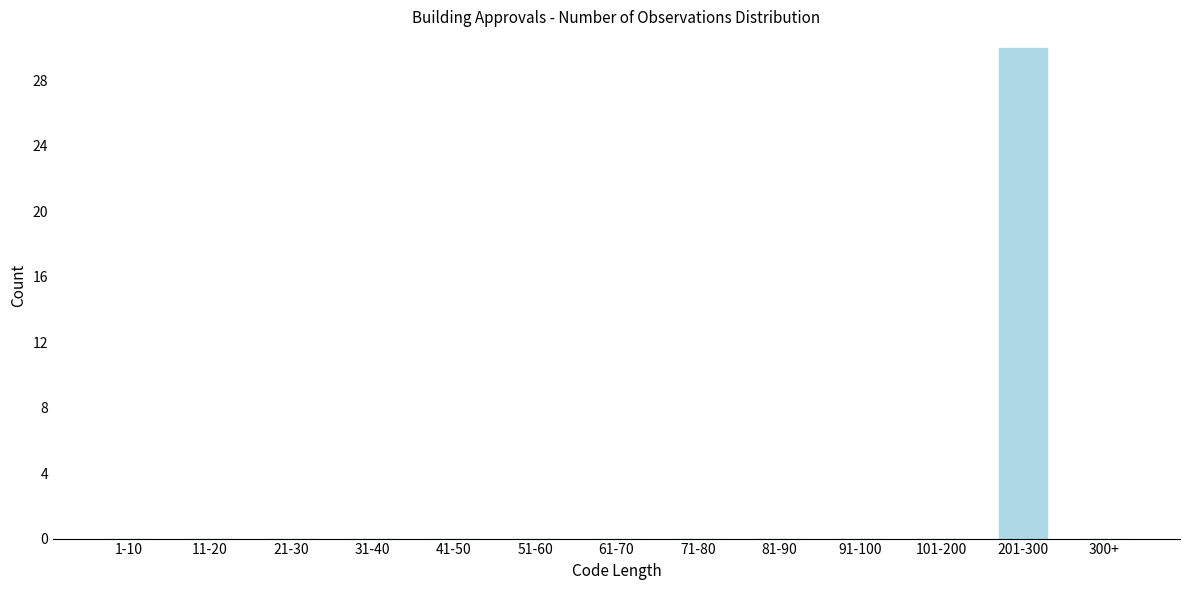

What is the sum of all values?

30